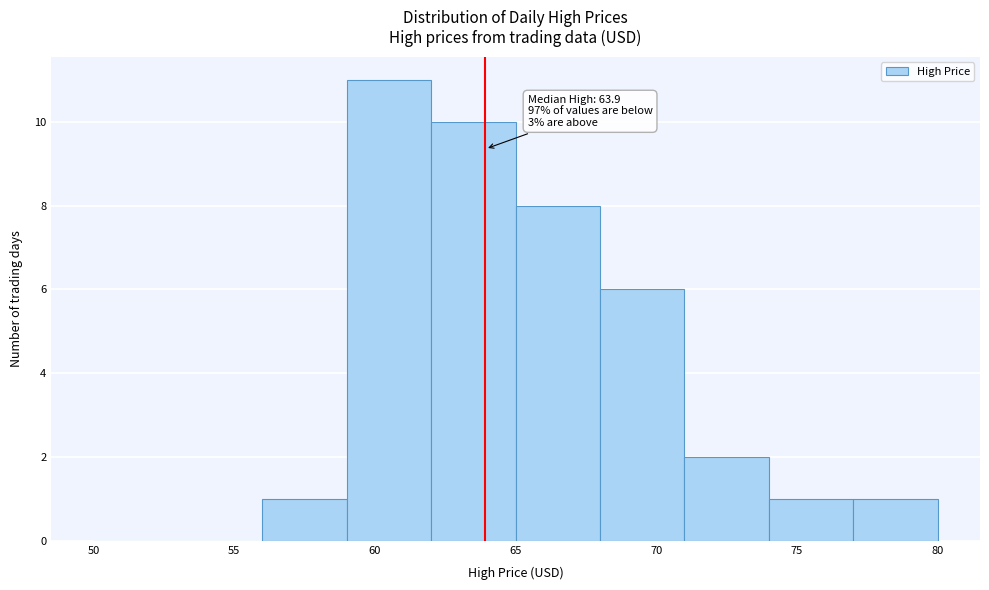

Which range on the x-axis has the tallest bar?

59 to 62